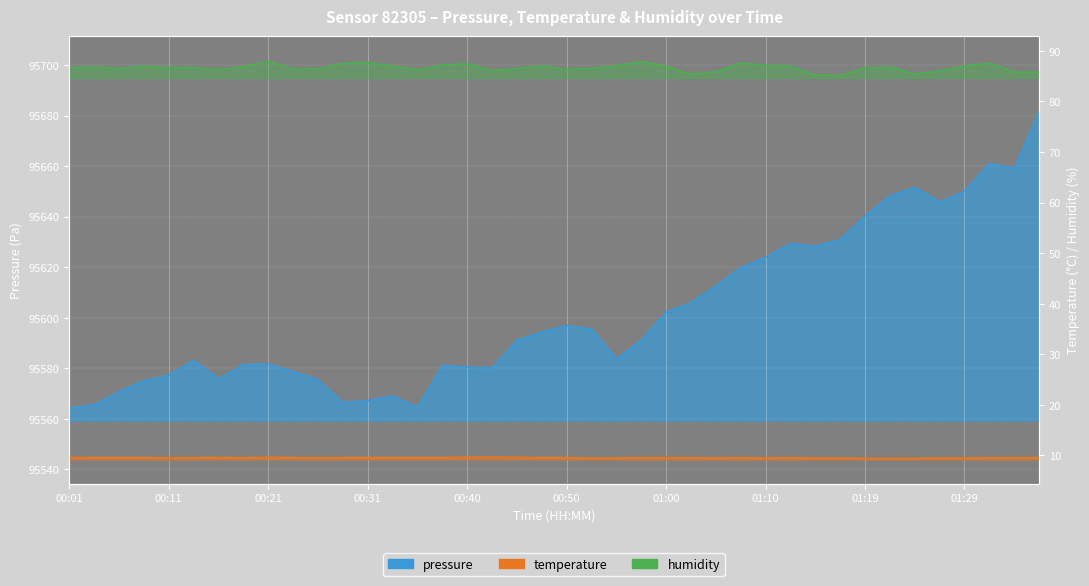

At how many categories does at least one series exceed 49569?

40